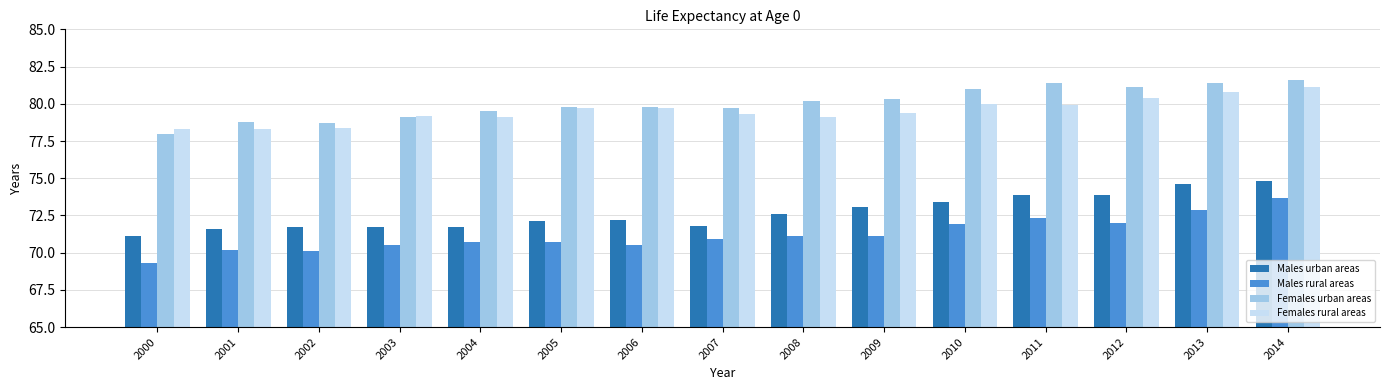

At how many categories does at least one series exceed 76?

15